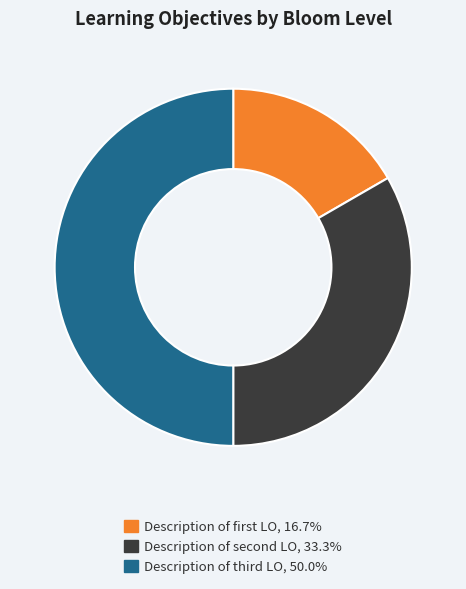

Which category has the biggest portion of the pie?

Description of third LO